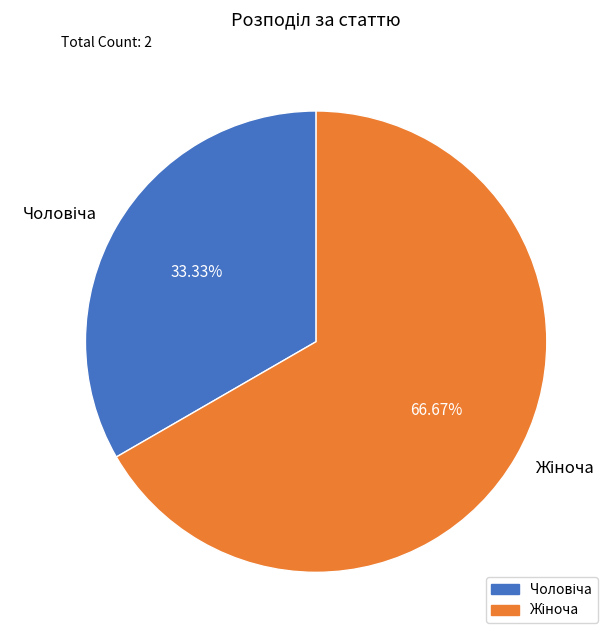

Is there a majority slice in this chart?

Yes